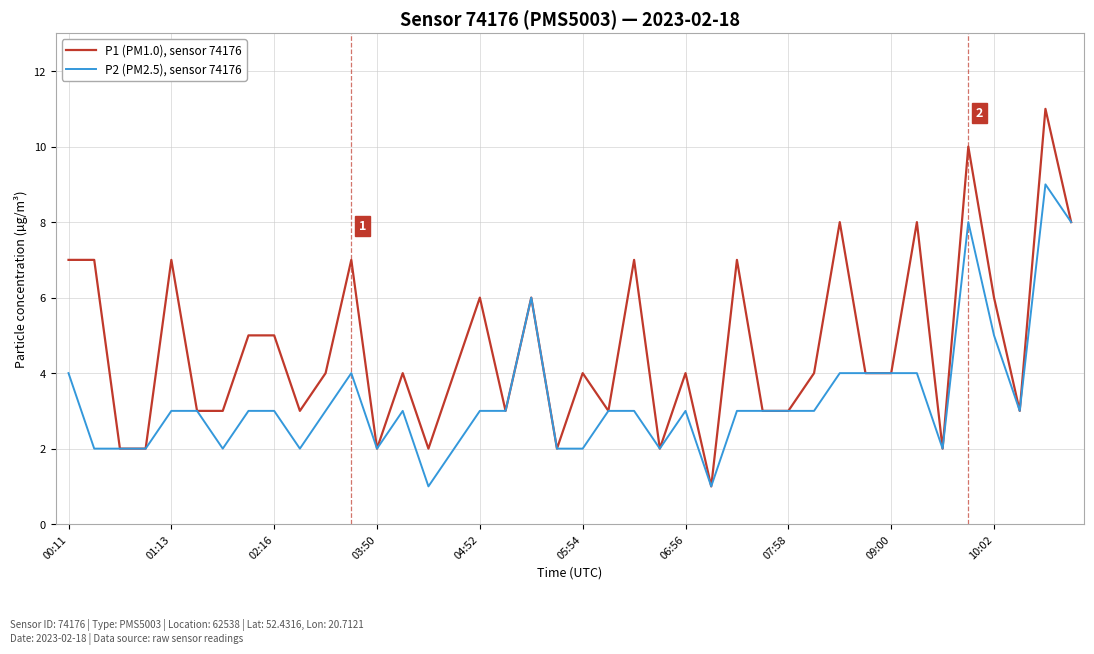

Which series has the largest total across all categories?

P1 (PM1.0), sensor 74176